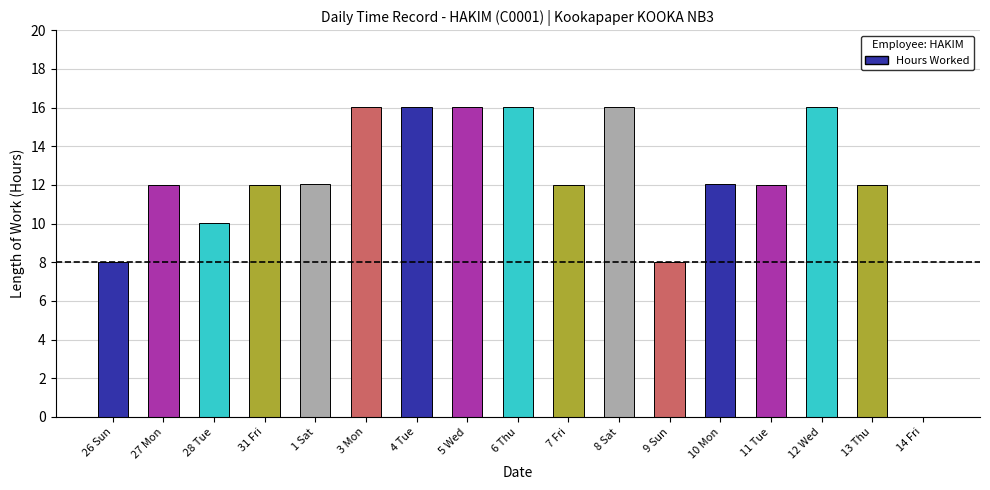

Between 12 Wed and 9 Sun, which is larger?

12 Wed